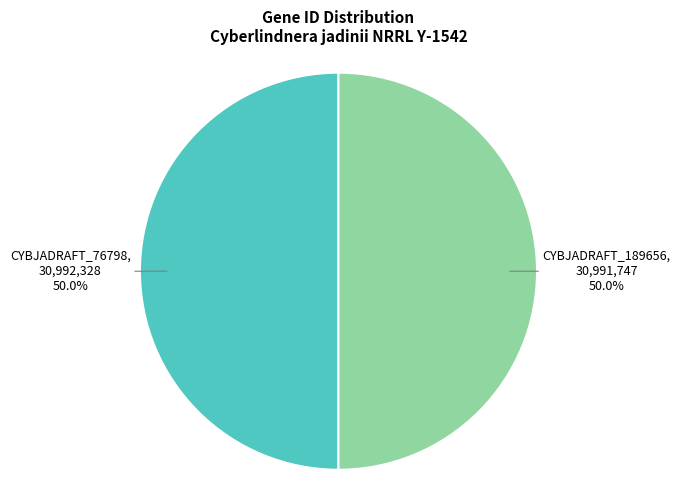

To the nearest percent, what is the average slice percentage?

50%